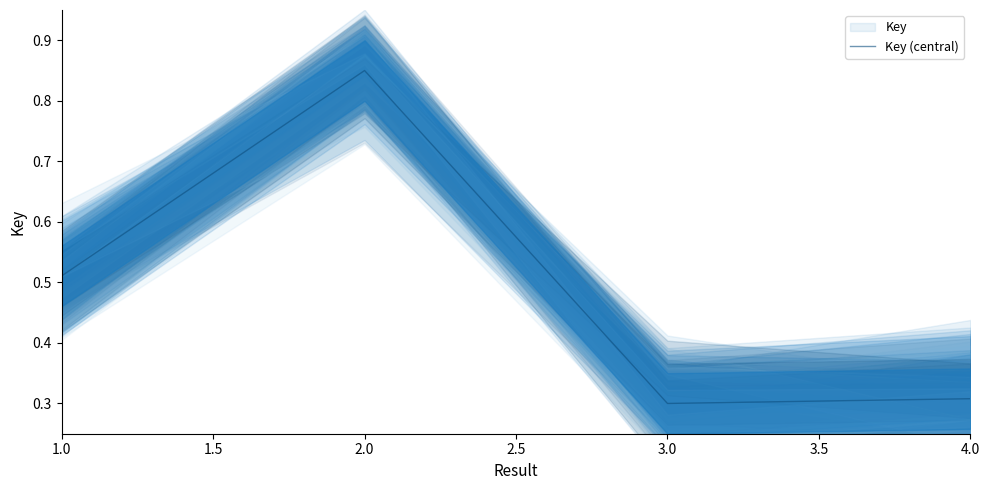

True or false: Key (central) has a value of 1.5 at 2.0.

False